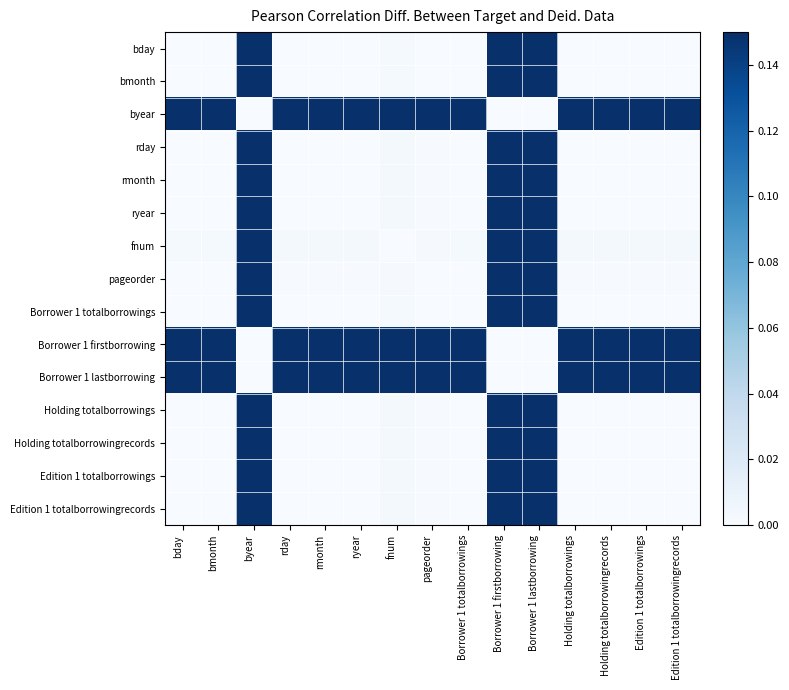

At how many categories does at least one series exceed 0?

15